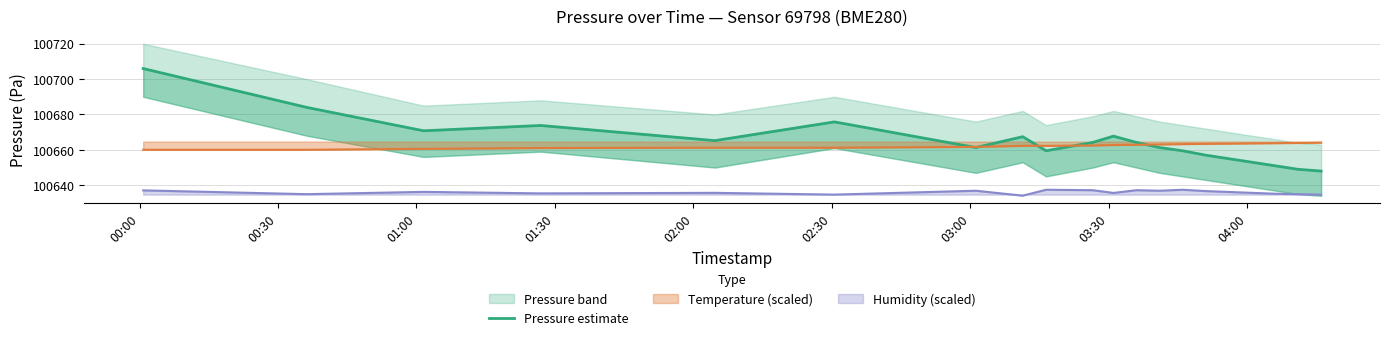

True or false: the data shows 131468.1 at 16.

False